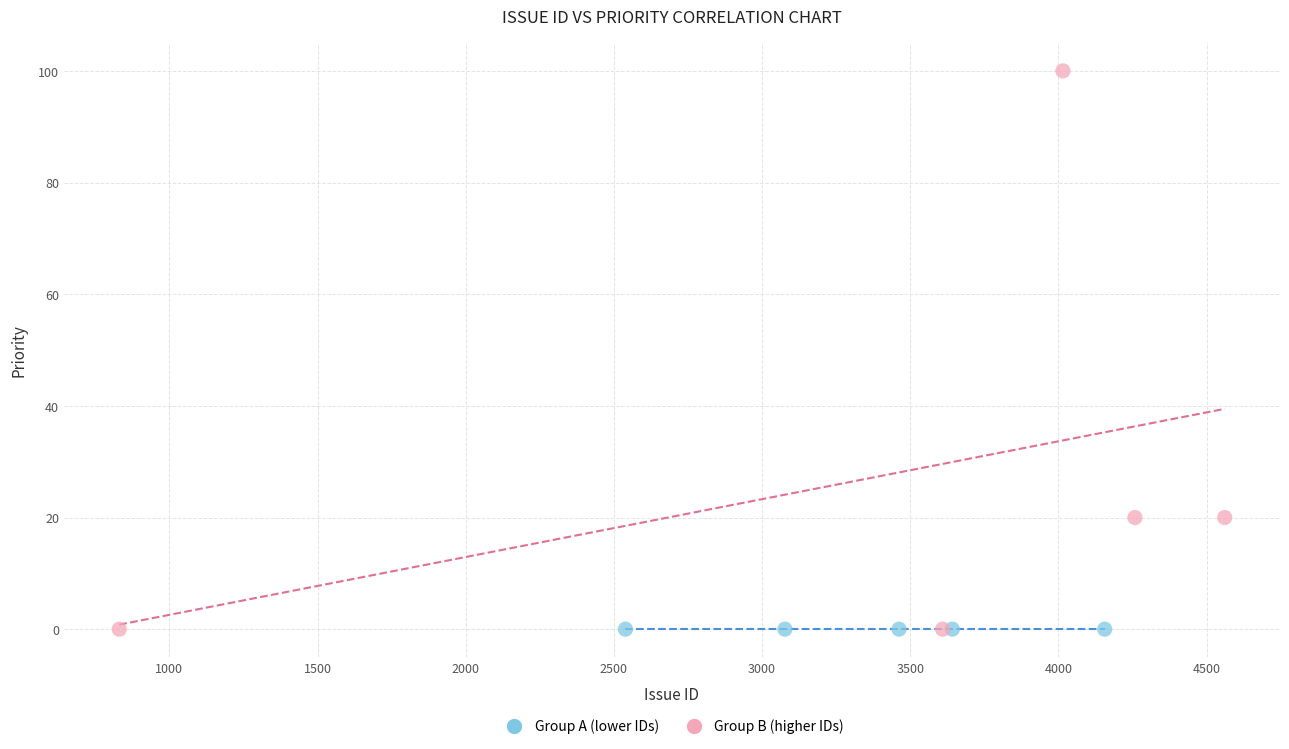

What are all the series names shown in the legend?

Group A (lower IDs), Group B (higher IDs)